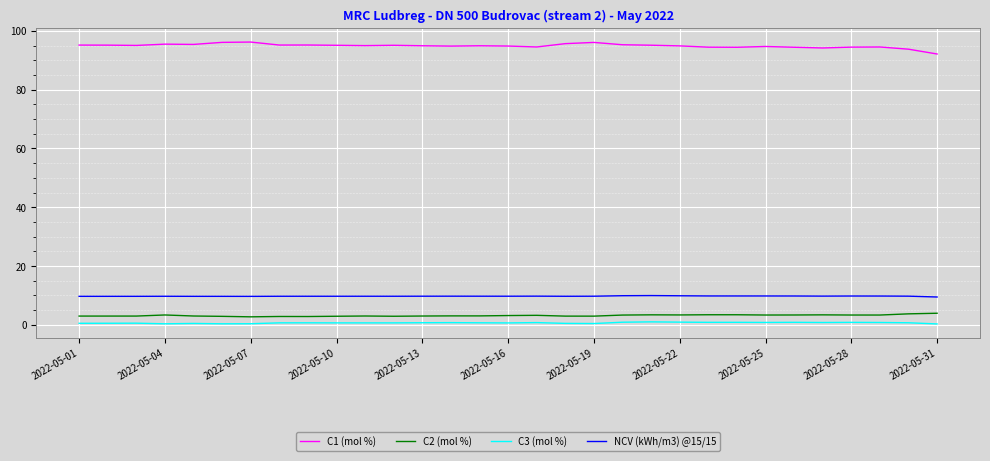

What is the maximum value shown in the chart?

96.2